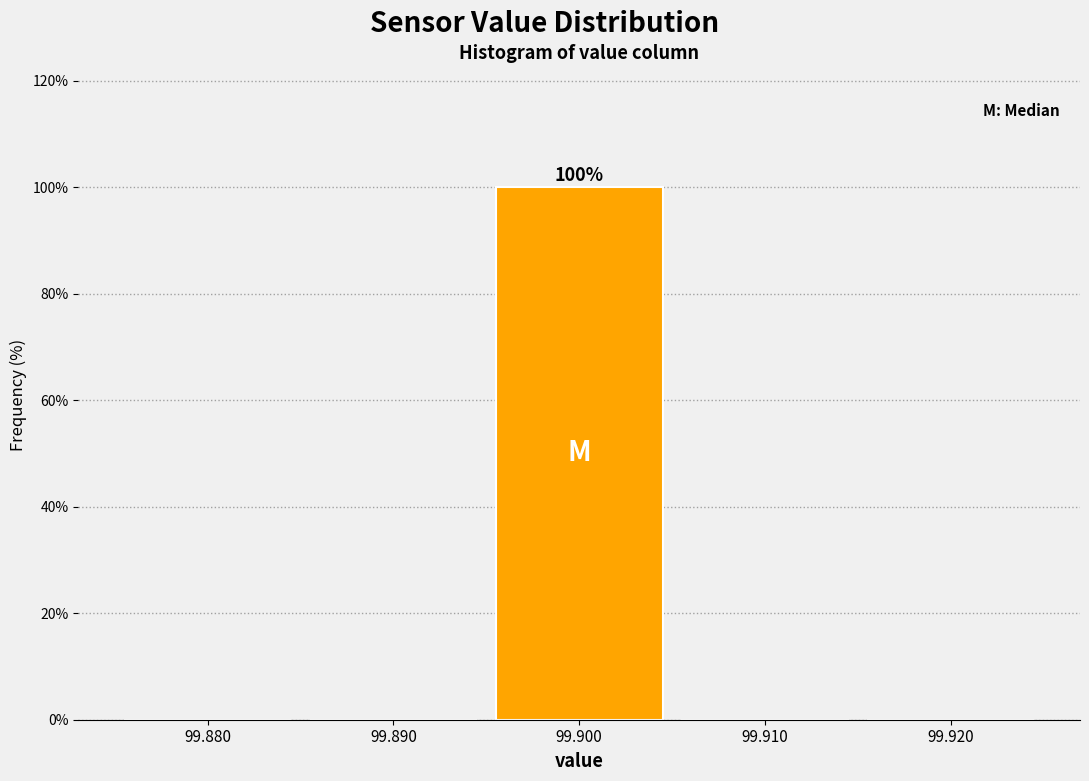

Over which range of the x-axis is the bar tallest?

99.895 to 99.905